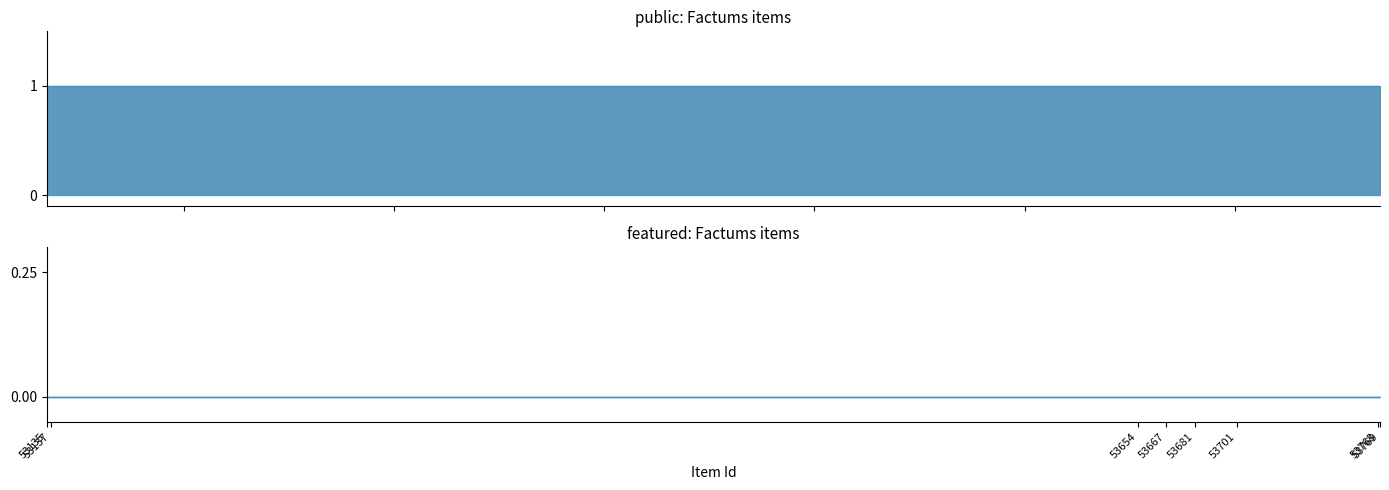

Reading left to right, transcribe all the data shown in this chart.

public: 1	1	1	1	1	1	1	1
featured: 0	0	0	0	0	0	0	0